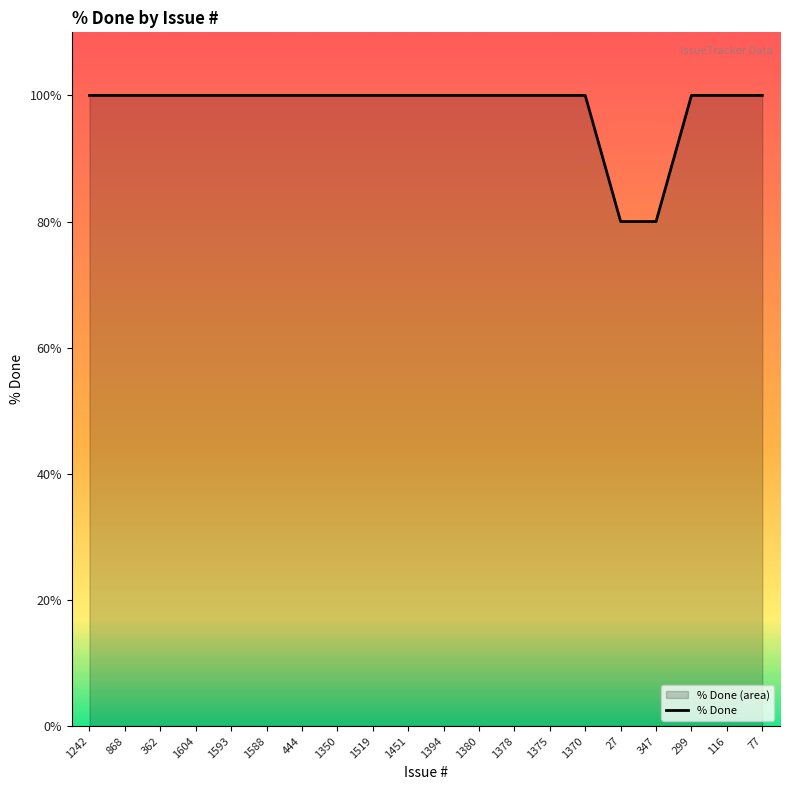

What is the maximum value shown in the chart?

100